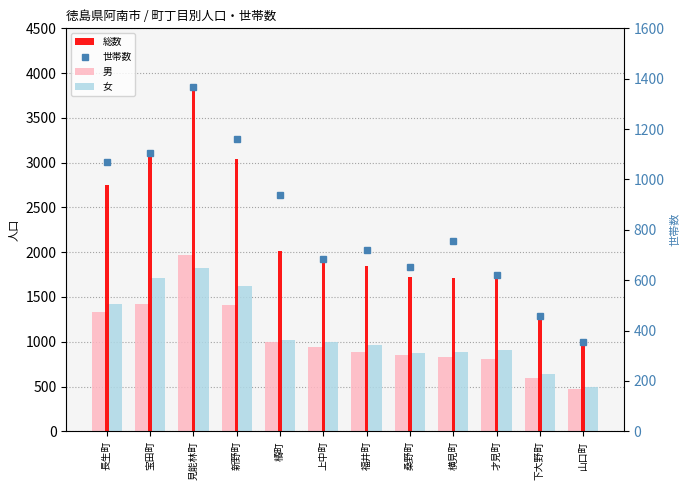

What is the label of the 12th bar from the right?

長生町